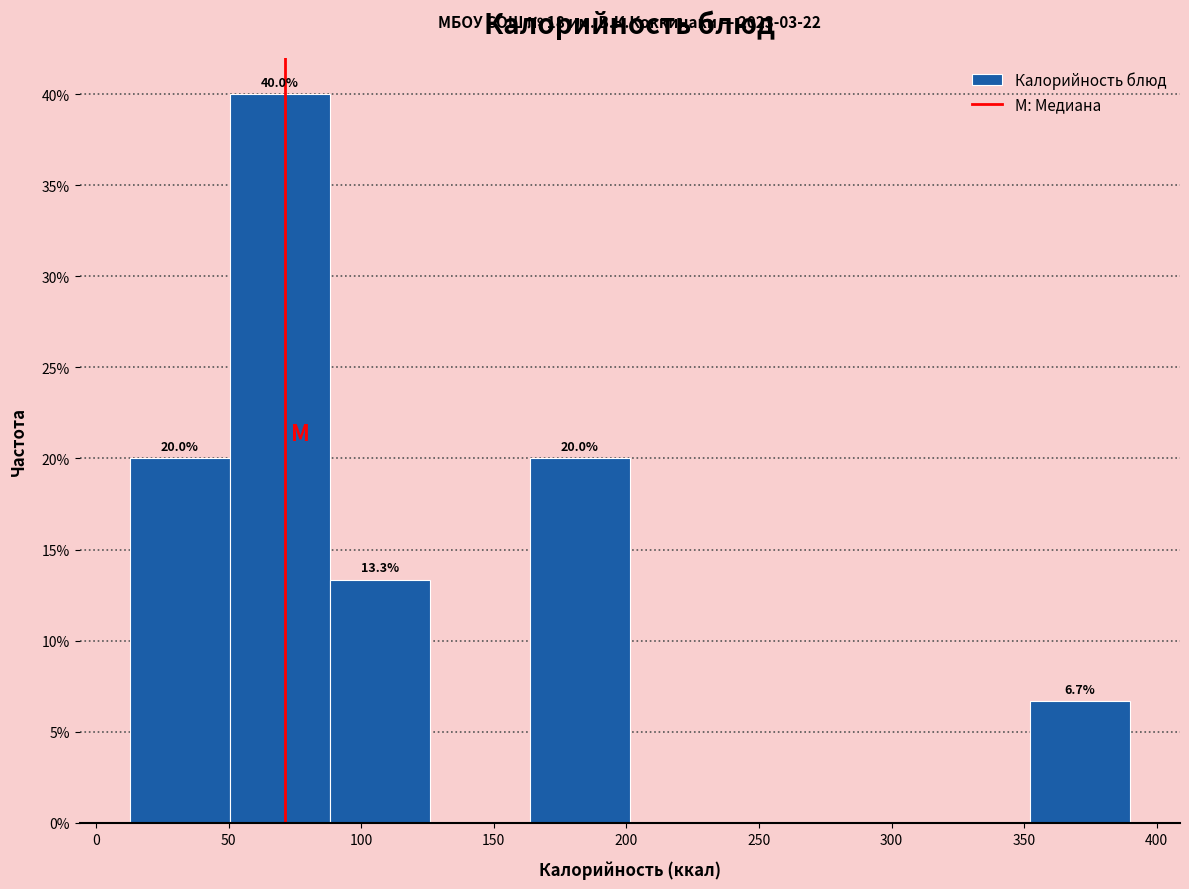

Which range on the x-axis has the tallest bar?

50 to 90